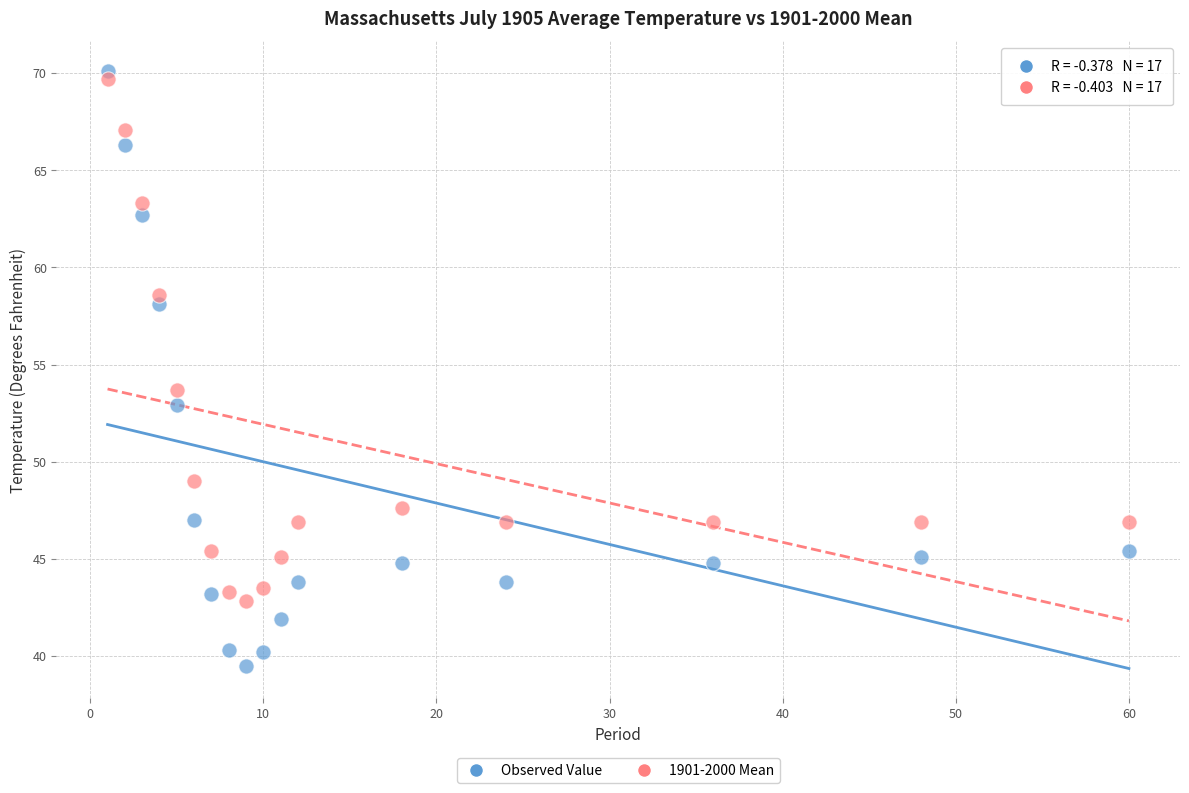

Which series has the largest Y range (max minus min)?

Observed Value